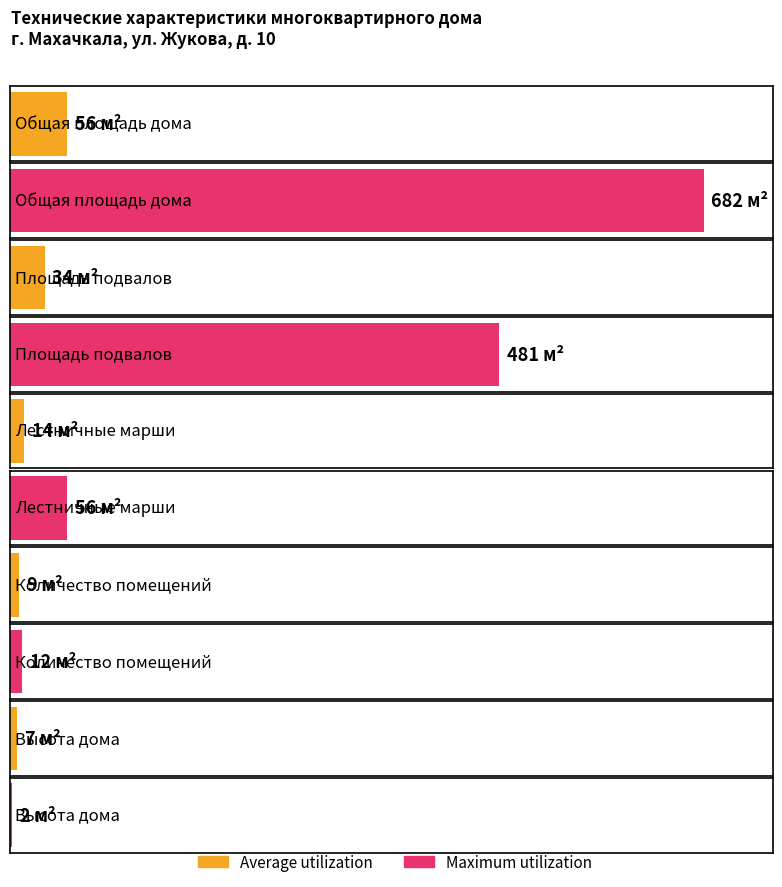

Which series has the largest total across all categories?

Maximum utilization